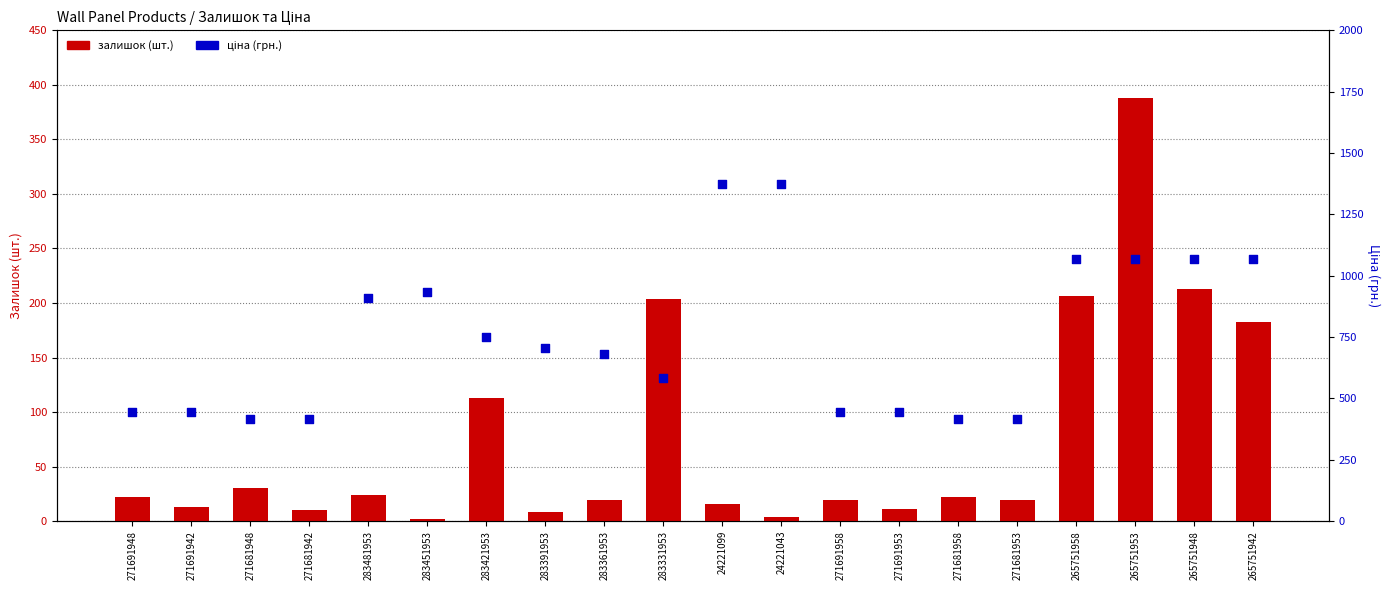

Which series has the widest spread of Y values?

Ціна (грн.)